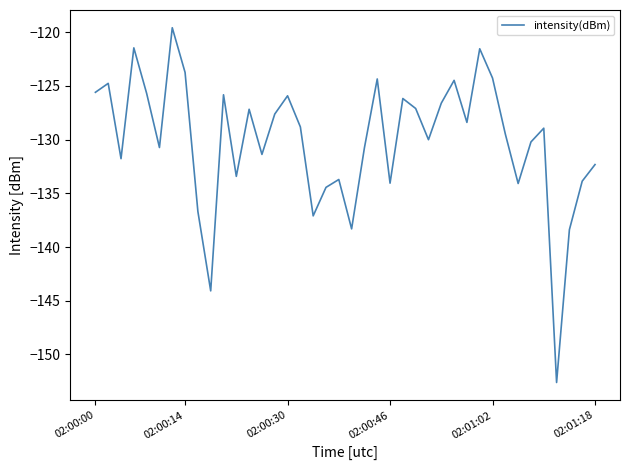

What is the smallest value displayed?

-152.6